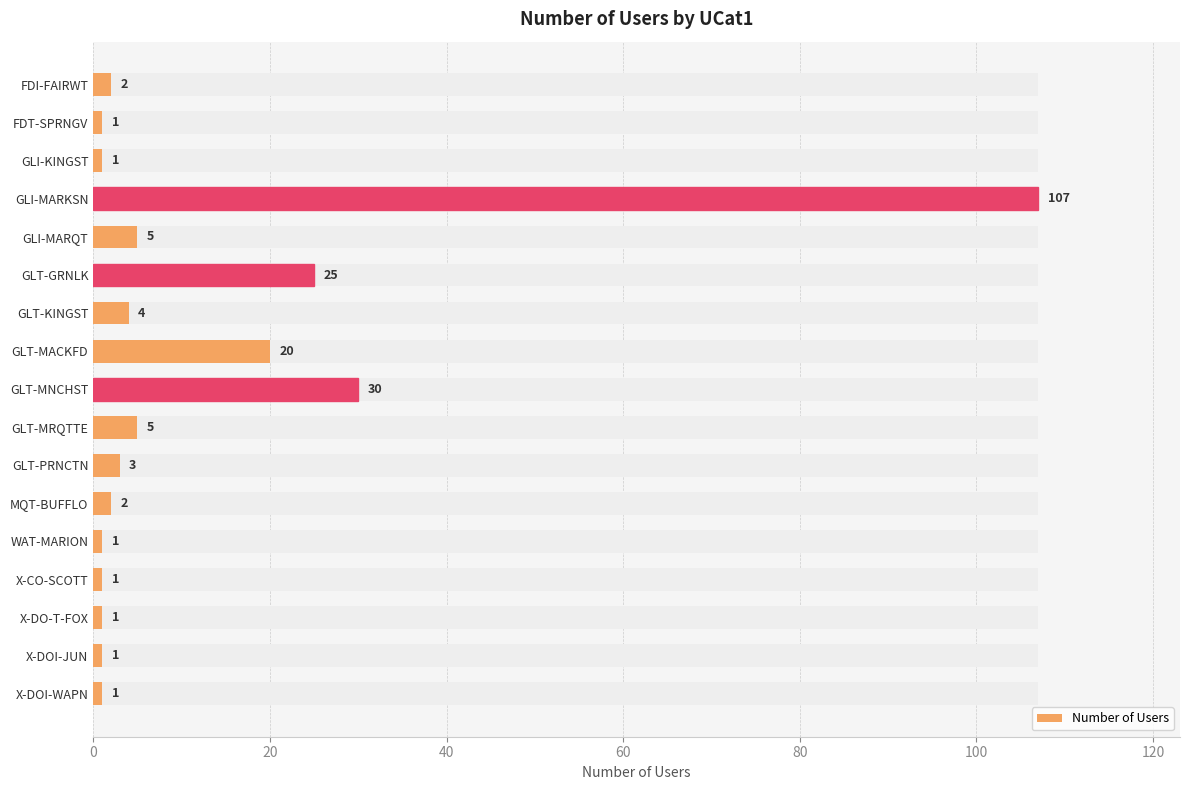

What is the difference between the second highest and minimum values?

29